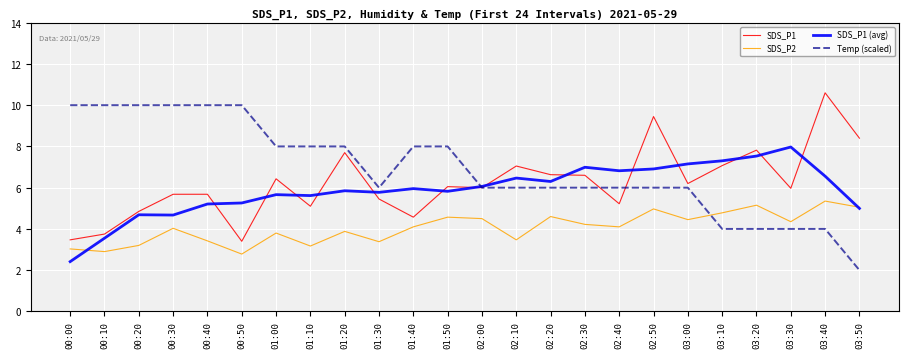

The value of SDS_P1 at 02:50 is 6.6. True or false?

False